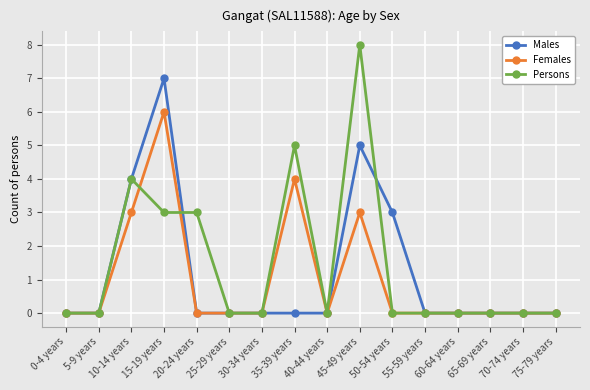

How many series are shown in this chart?

3